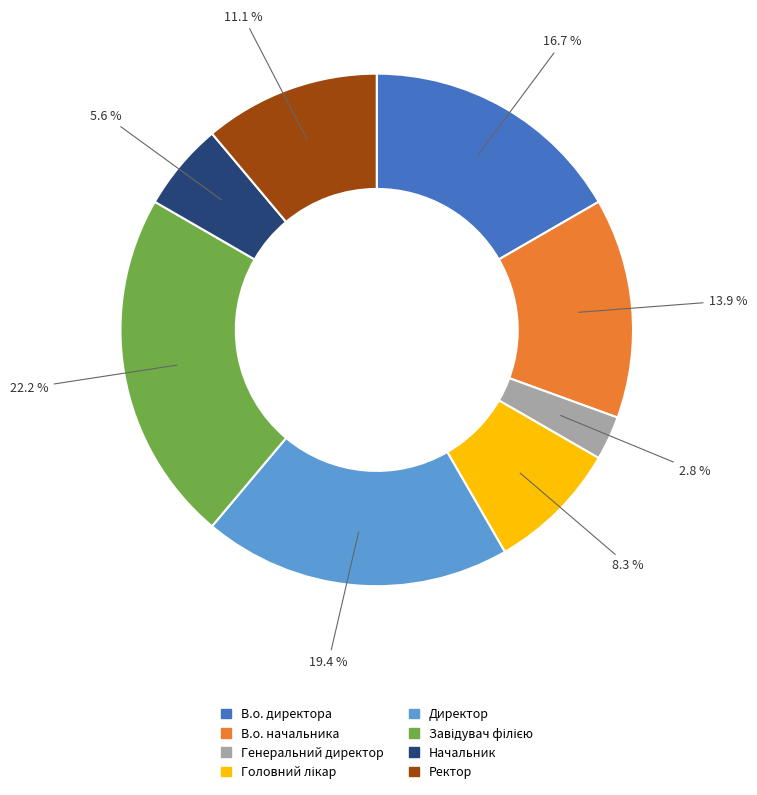

To the nearest percent, what is the average slice percentage?

12%